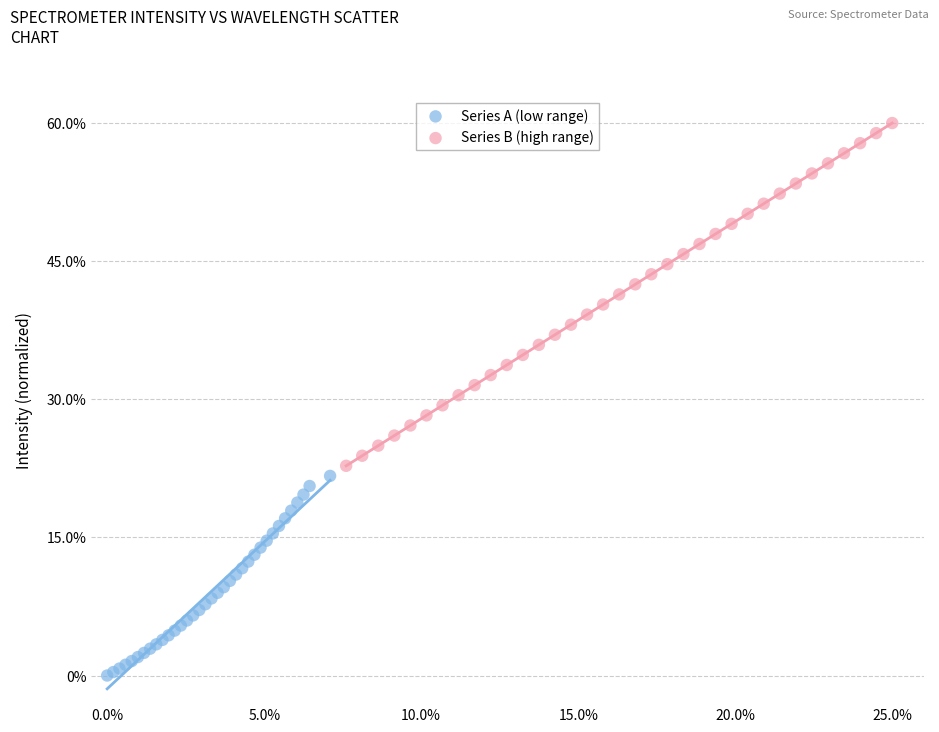

Which series has the widest spread of Y values?

Series B (high range)